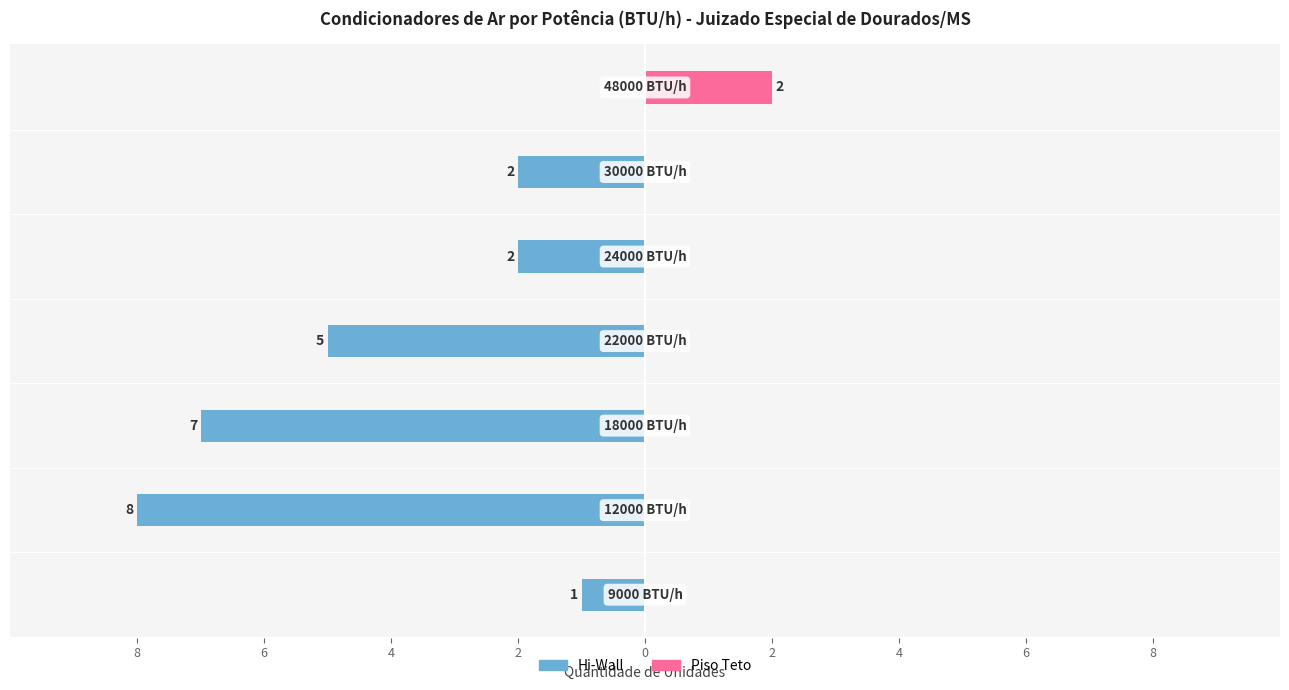

What is the highest value of the Piso Teto series?

2